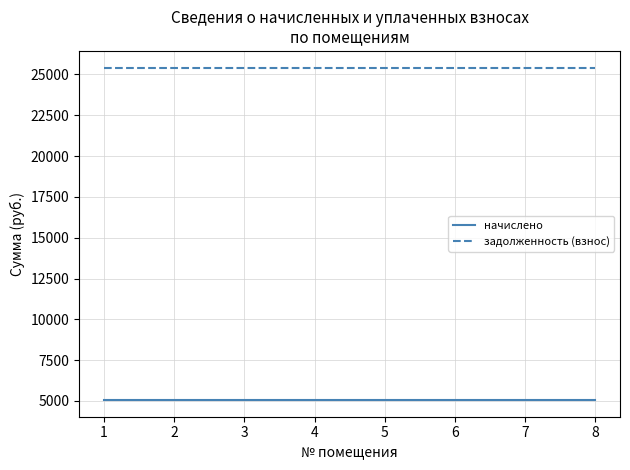

What is the maximum value shown in the chart?

25423.2